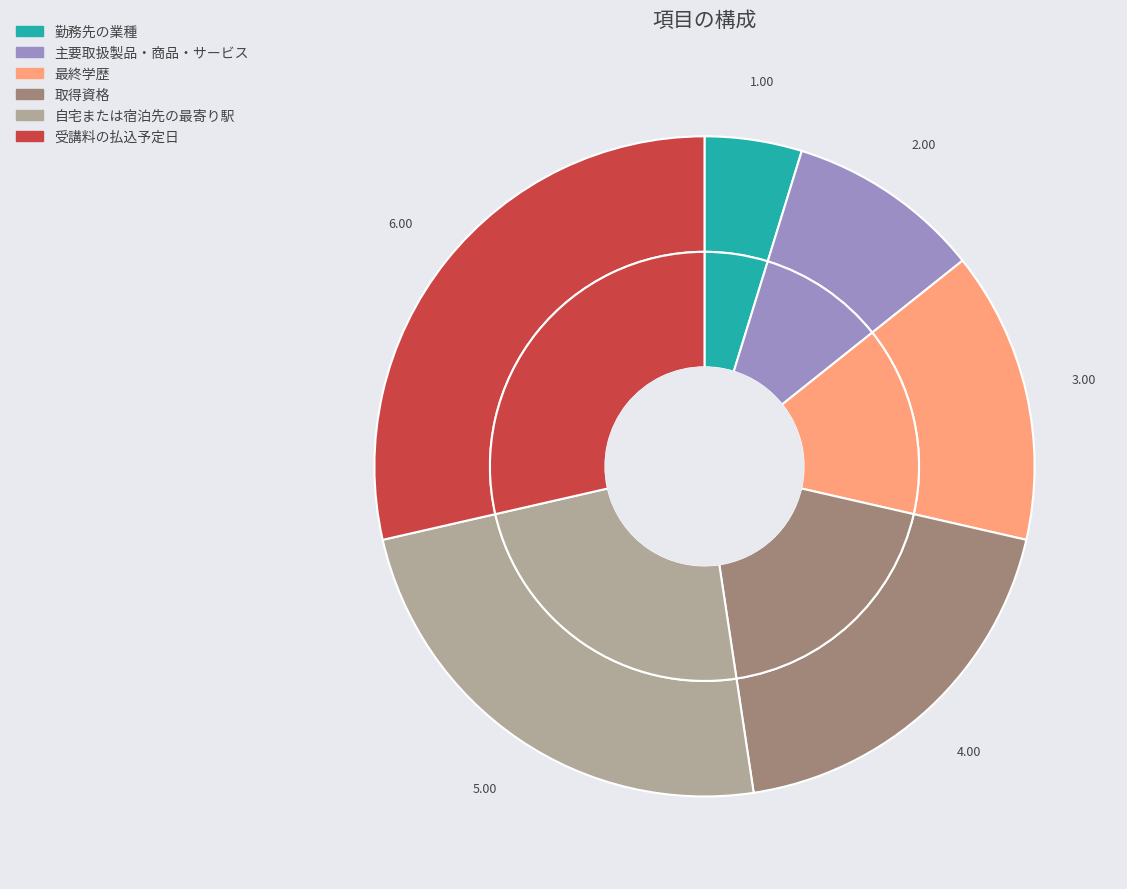

Which slice is the largest?

受講料の払込予定日